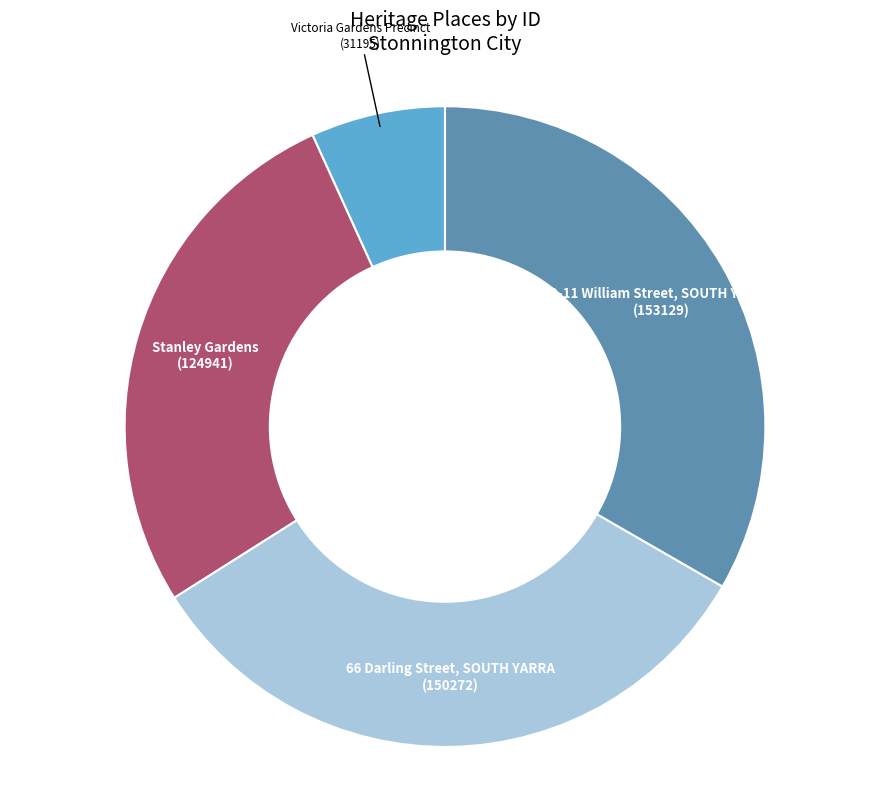

How many segments does this pie chart have?

4